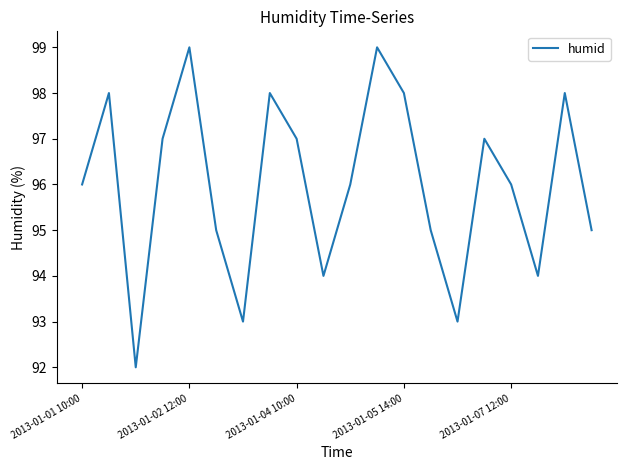

What is the smallest value displayed?

92